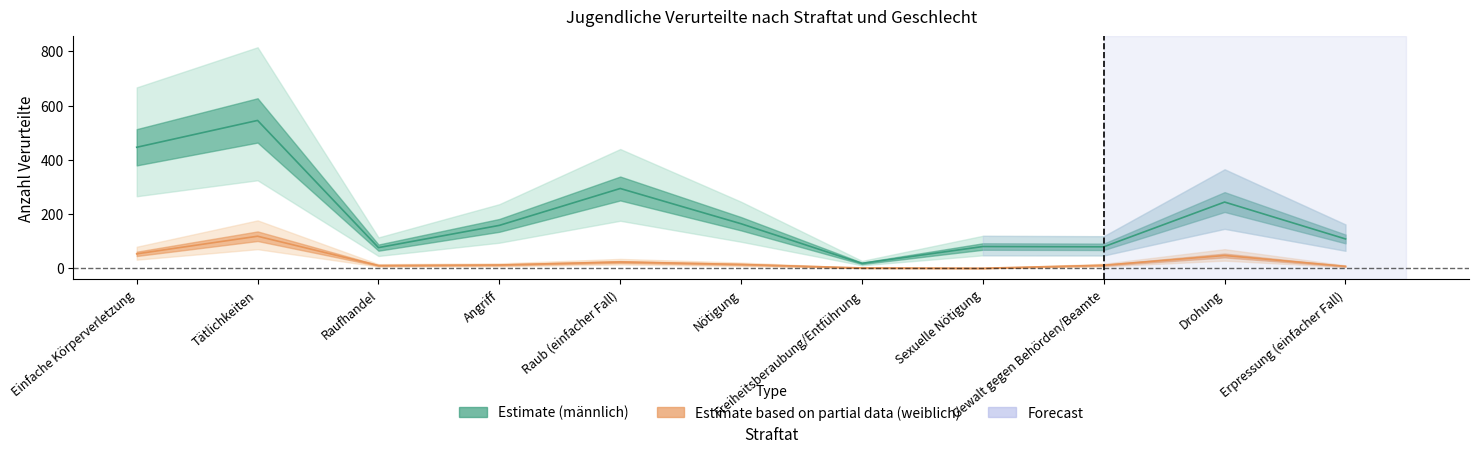

Reading left to right, what are all the values shown in this chart?

männlich: Einfache Körperverletzung=446	Tätlichkeiten=545	Raufhandel=76	Angriff=158	Raub (einfacher Fall)=294	Nötigung=164	Freiheitsberaubung/Entführung=18	Sexuelle Nötigung=80	Gewalt gegen Behörden/Beamte=79	Drohung=244	Erpressung (einfacher Fall)=108
weiblich: Einfache Körperverletzung=53	Tätlichkeiten=118	Raufhandel=10	Angriff=12	Raub (einfacher Fall)=23	Nötigung=14	Freiheitsberaubung/Entführung=1	Sexuelle Nötigung=0	Gewalt gegen Behörden/Beamte=11	Drohung=47	Erpressung (einfacher Fall)=7